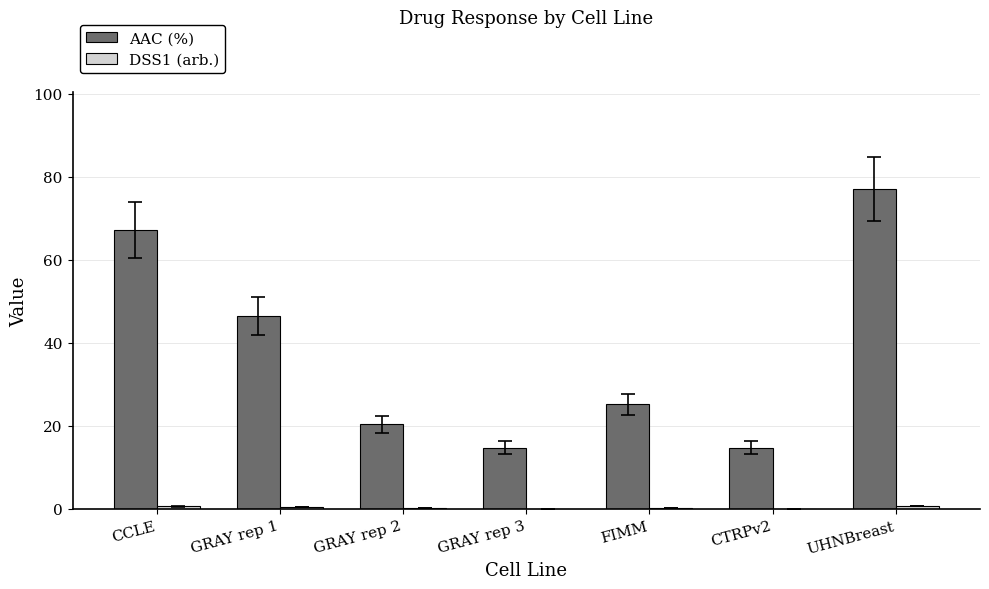

Which series changed the most between GRAY rep 3 and UHNBreast?

AAC (%)